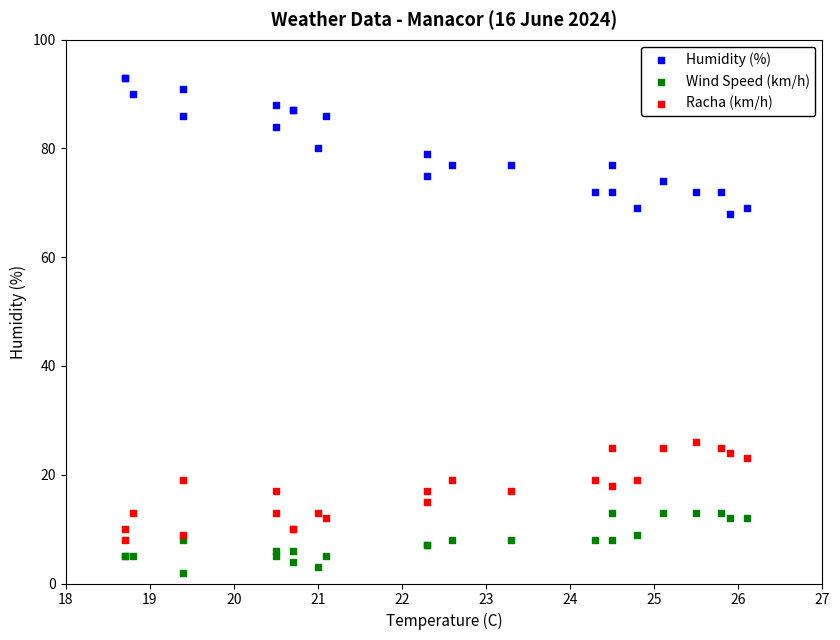

Which series contains the lowest Y value?

Wind Speed (km/h)